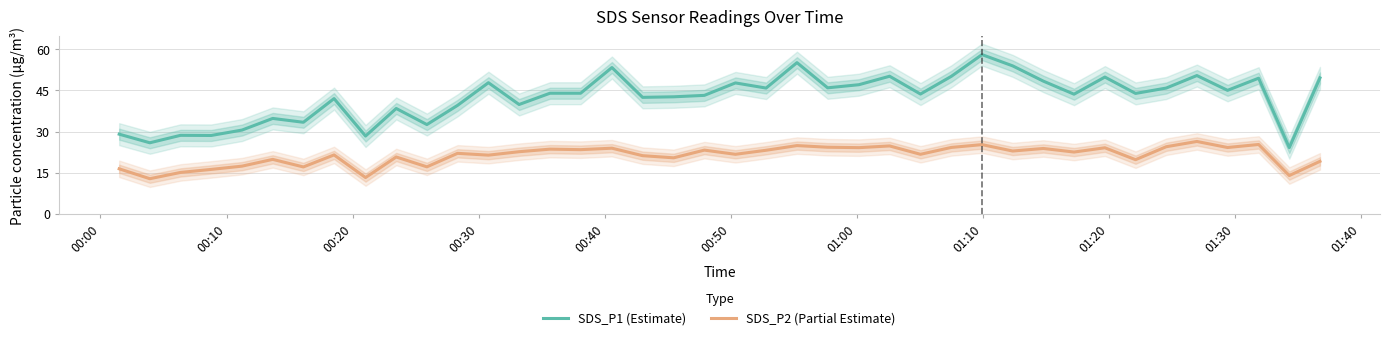

True or false: SDS_P2 (Partial Estimate) and SDS_P1 (Estimate) cross at least once.

False